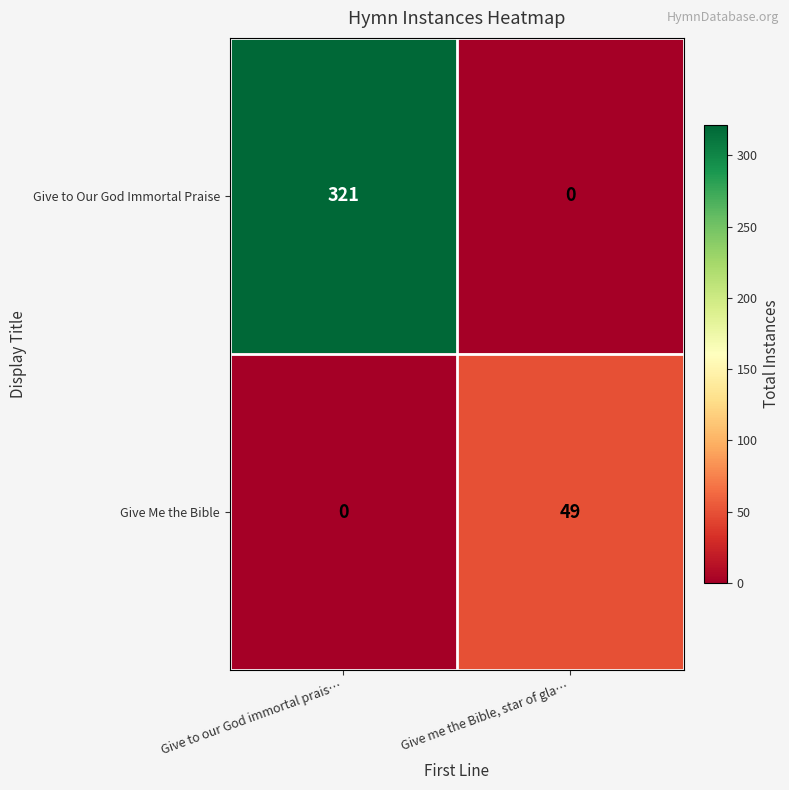

Reading right to left, what are all the values shown in this chart?

Give to Our God Immortal Praise: 0	321
Give Me the Bible: 49	0